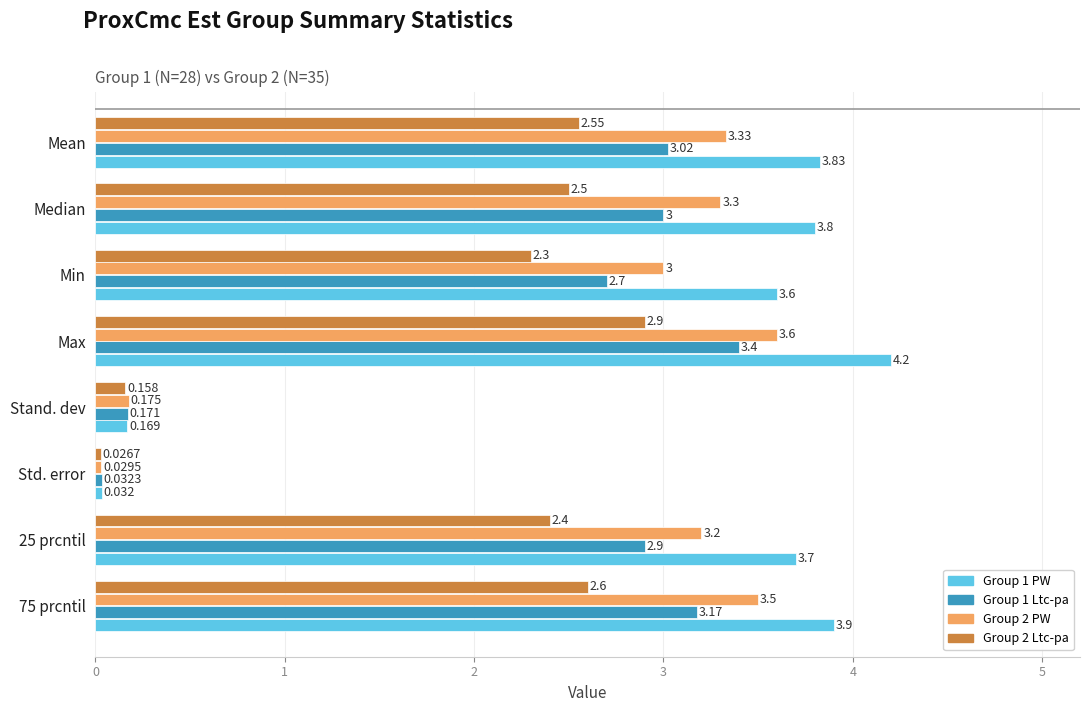

List the labels in order of Group 1 Ltc-pa value, largest first.

Max, 75 prcntil, Mean, Median, 25 prcntil, Min, Stand. dev, Std. error